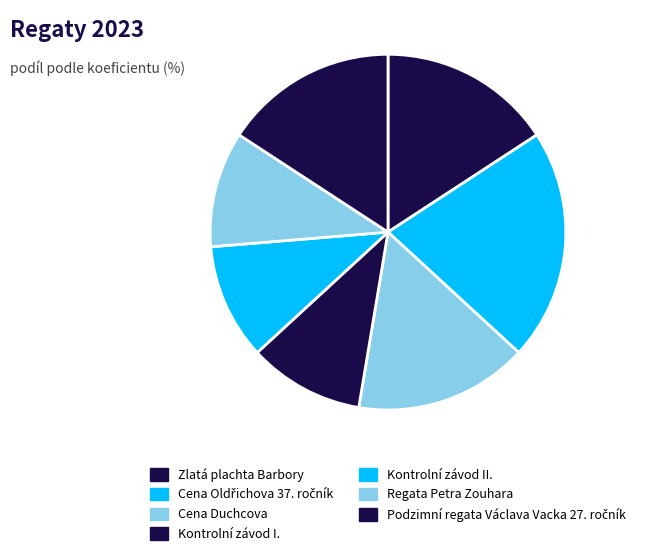

To the nearest percent, what percentage of the pie is Cena Duchcova?

16%